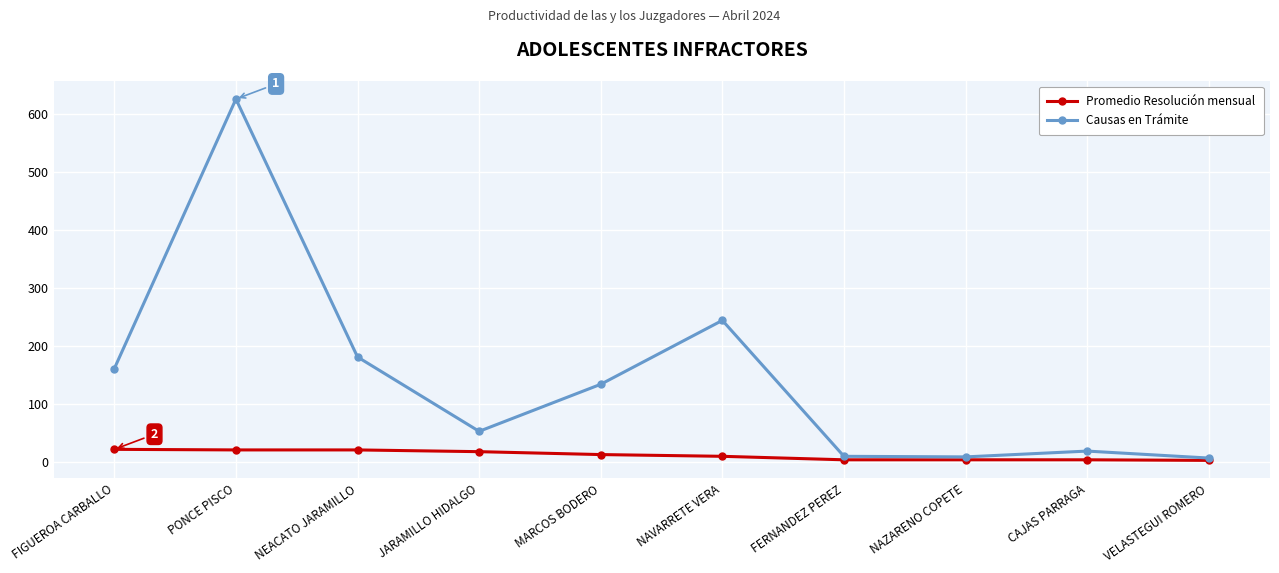

Which series has the largest total across all categories?

Causas en Trámite